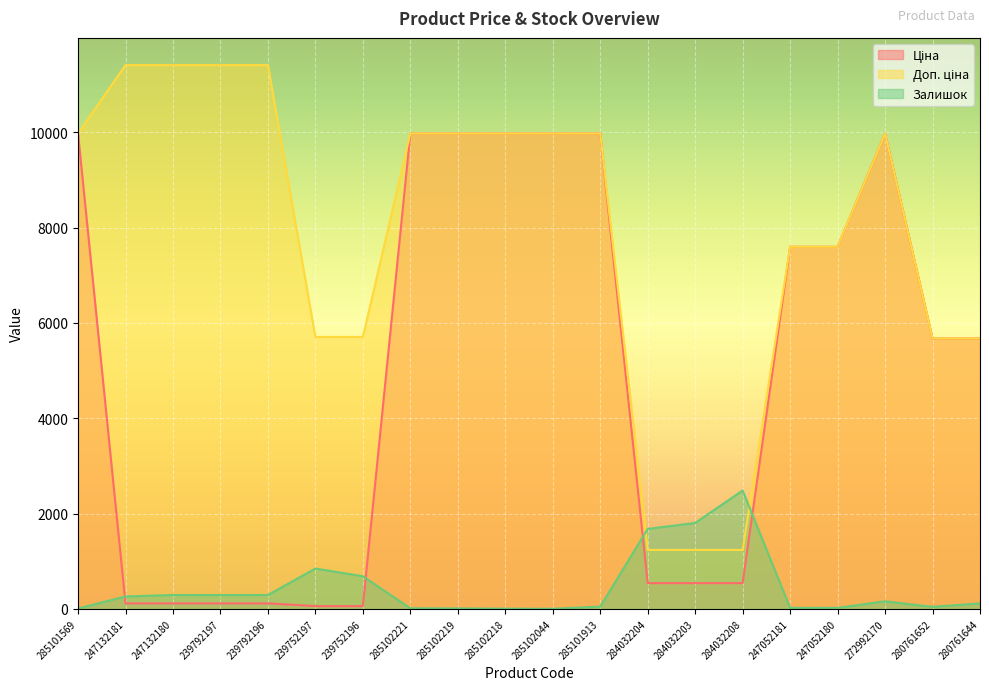

At which label is Доп. ціна closest to 6322?

239752197